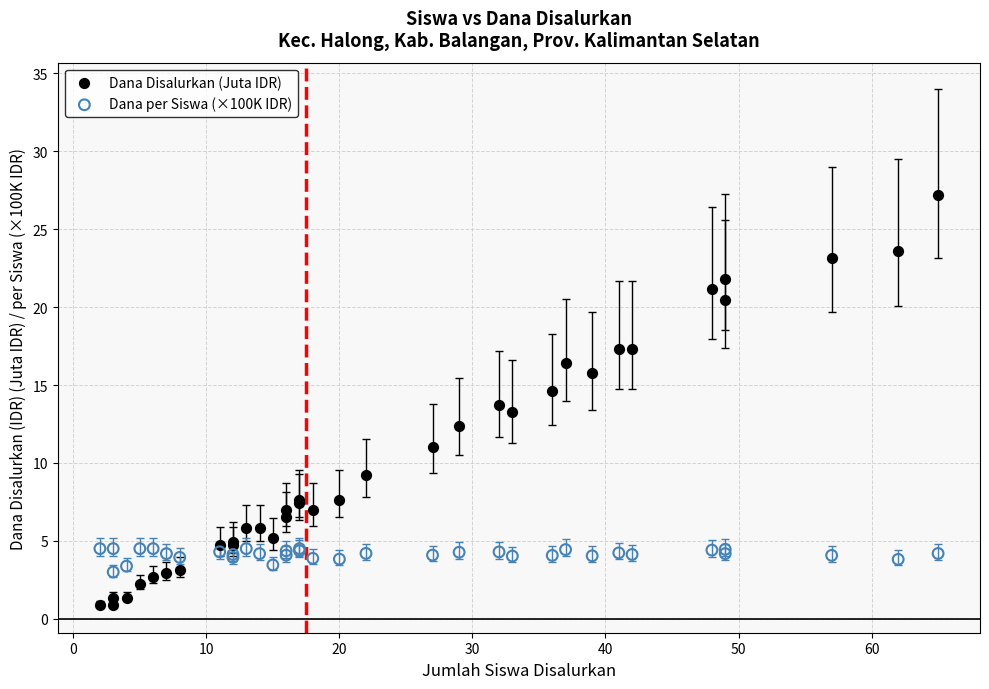

What is the X range (max minus min) for the scatter plot?

63.0